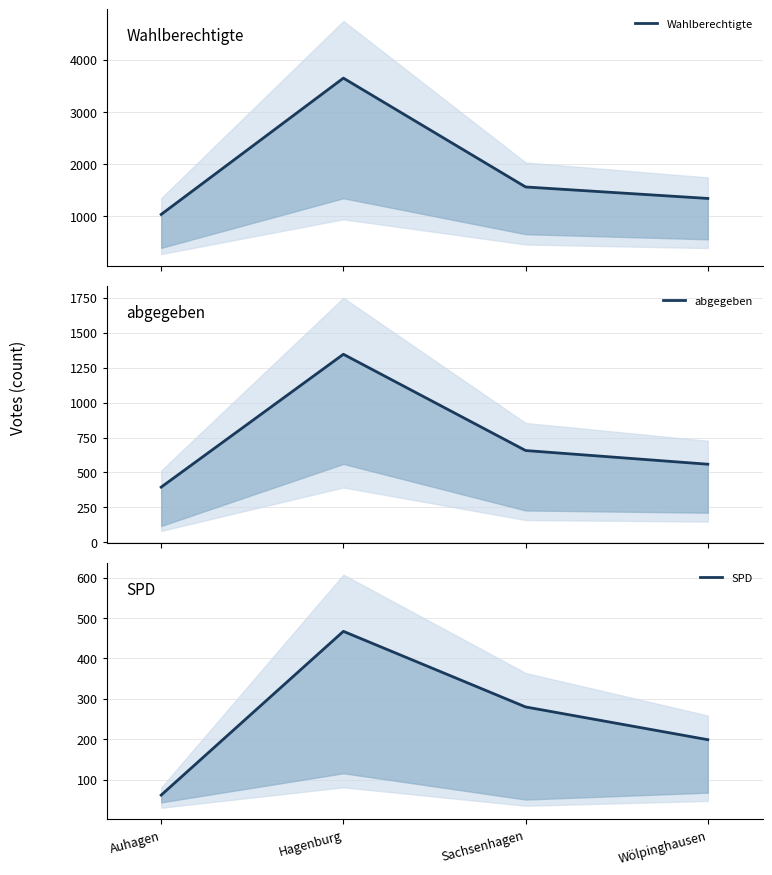

Rank the series by their average value, from highest to lowest.

Wahlberechtigte, abgegeben, SPD